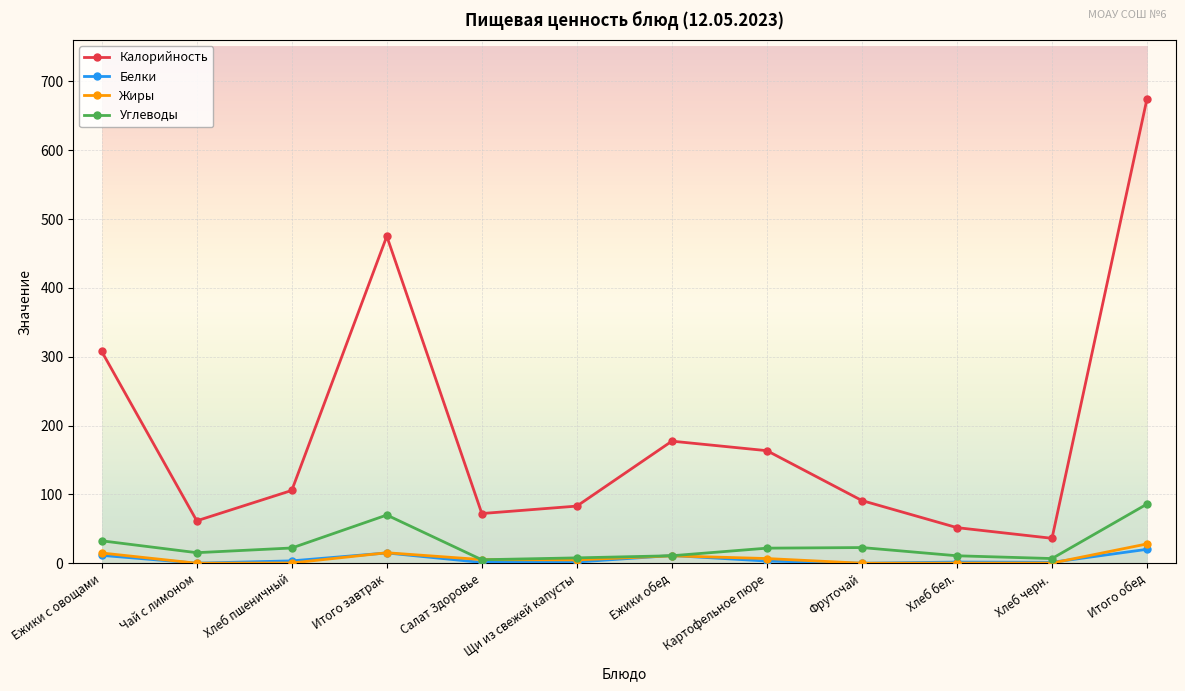

How many times do Углеводы and Жиры cross each other?

2